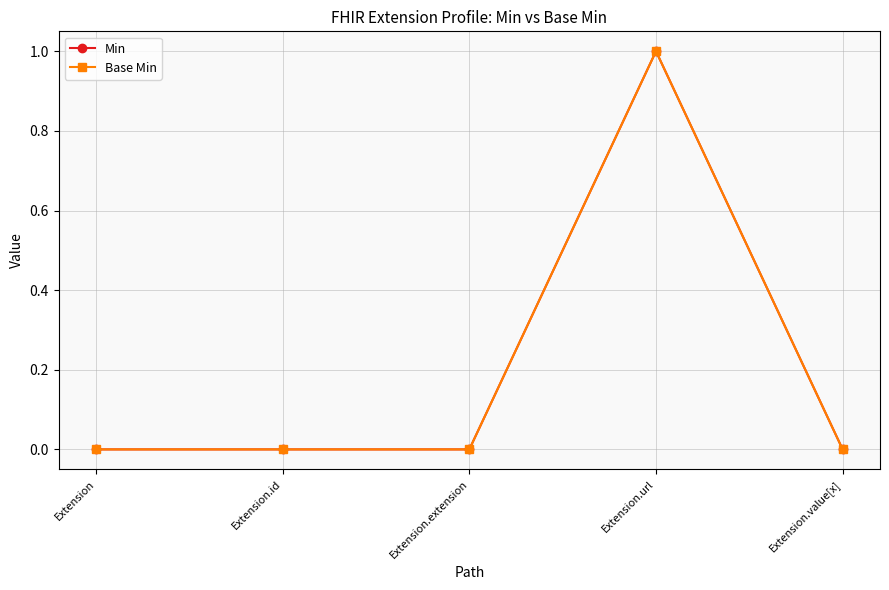

What is the label of the 4th point from the left?

Extension.url